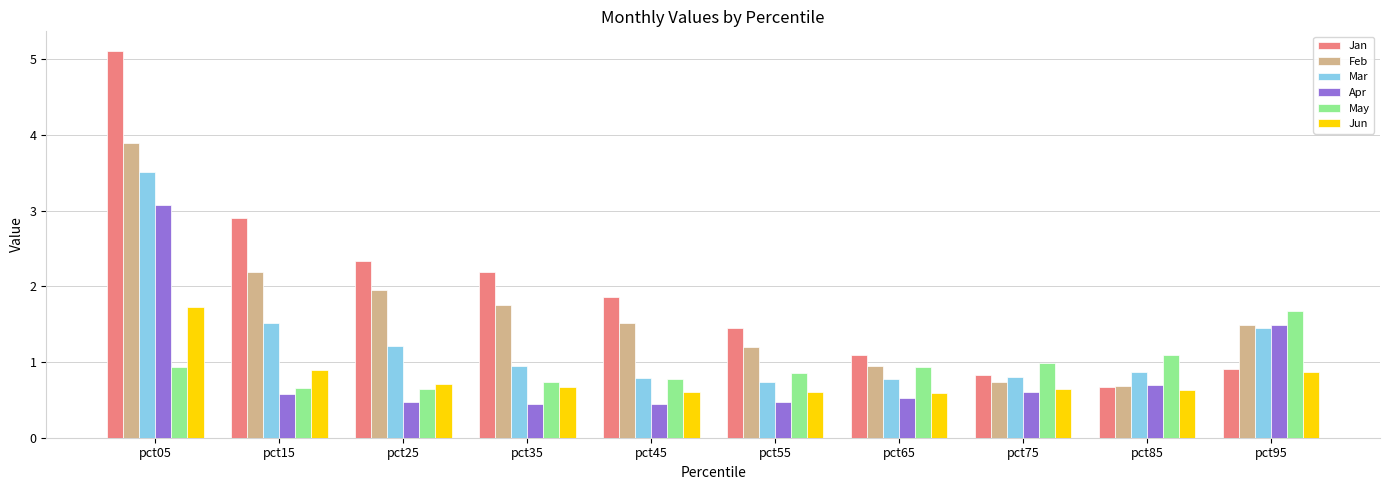

What is the difference between the highest and lowest values at pct95?

0.8